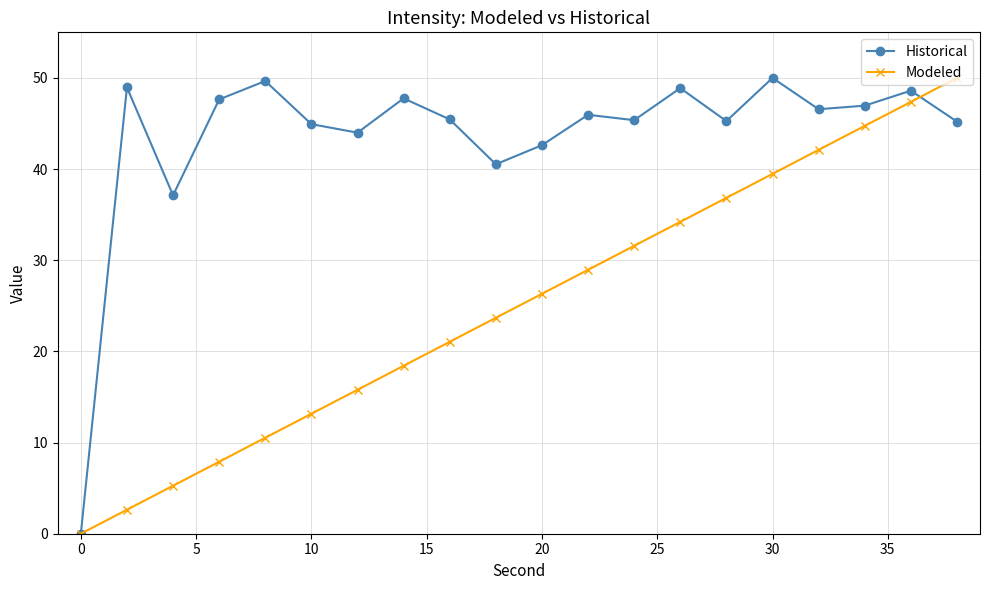

At how many categories does at least one series exceed 14?

19